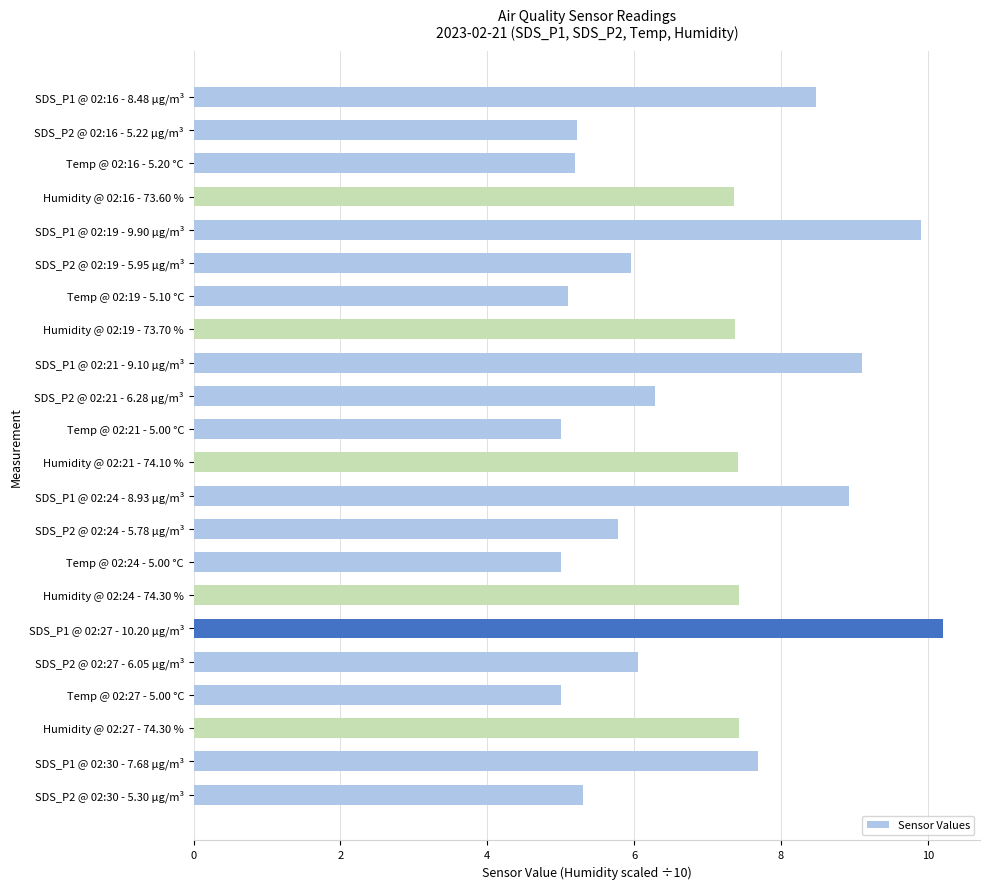

Are the bars grouped side by side (vs. stacked)?

No